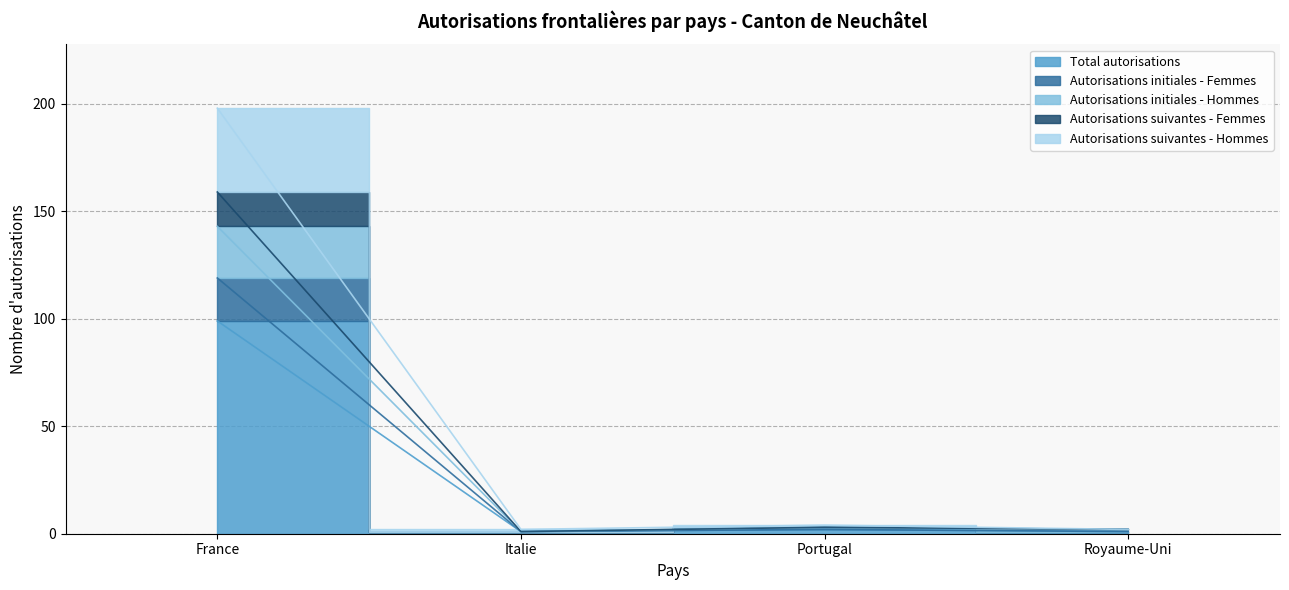

Which series changed the most between Portugal and Royaume-Uni?

Autorisations suivantes - Femmes